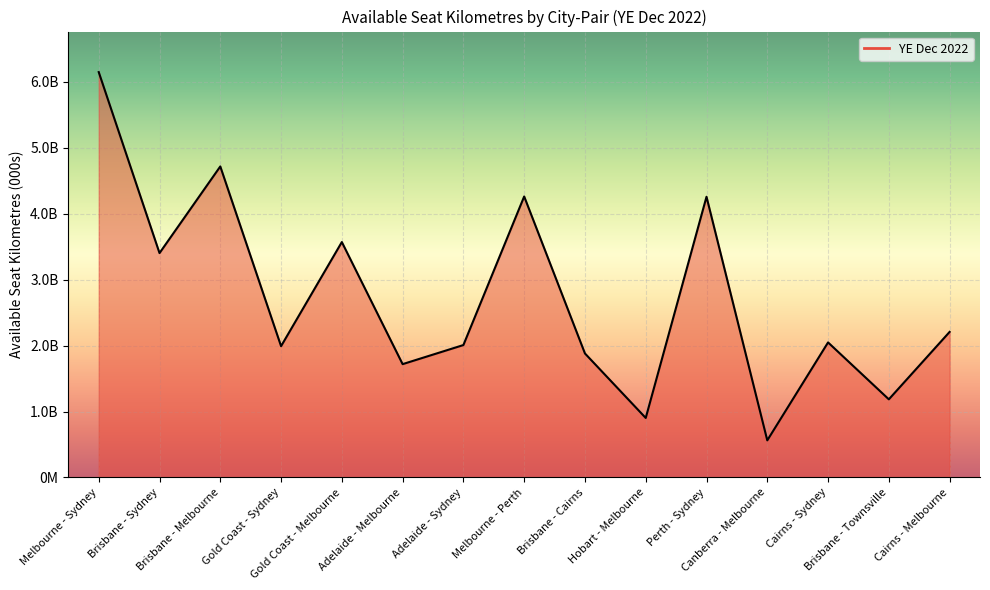

At which category does the data reach its first local peak?

Brisbane - Melbourne